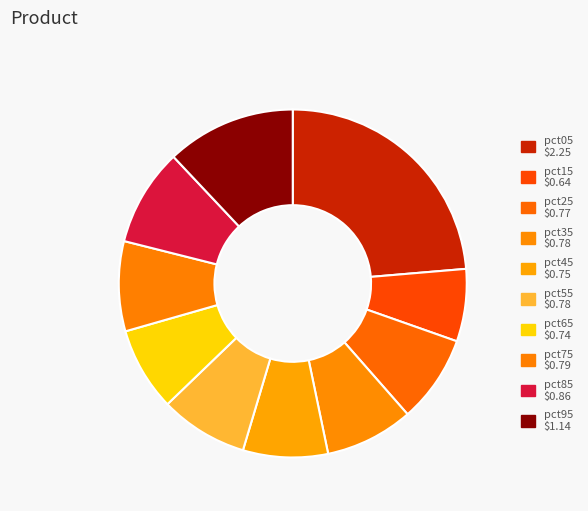

To the nearest percent, what is the difference between the largest and smallest slice percentages?

17%